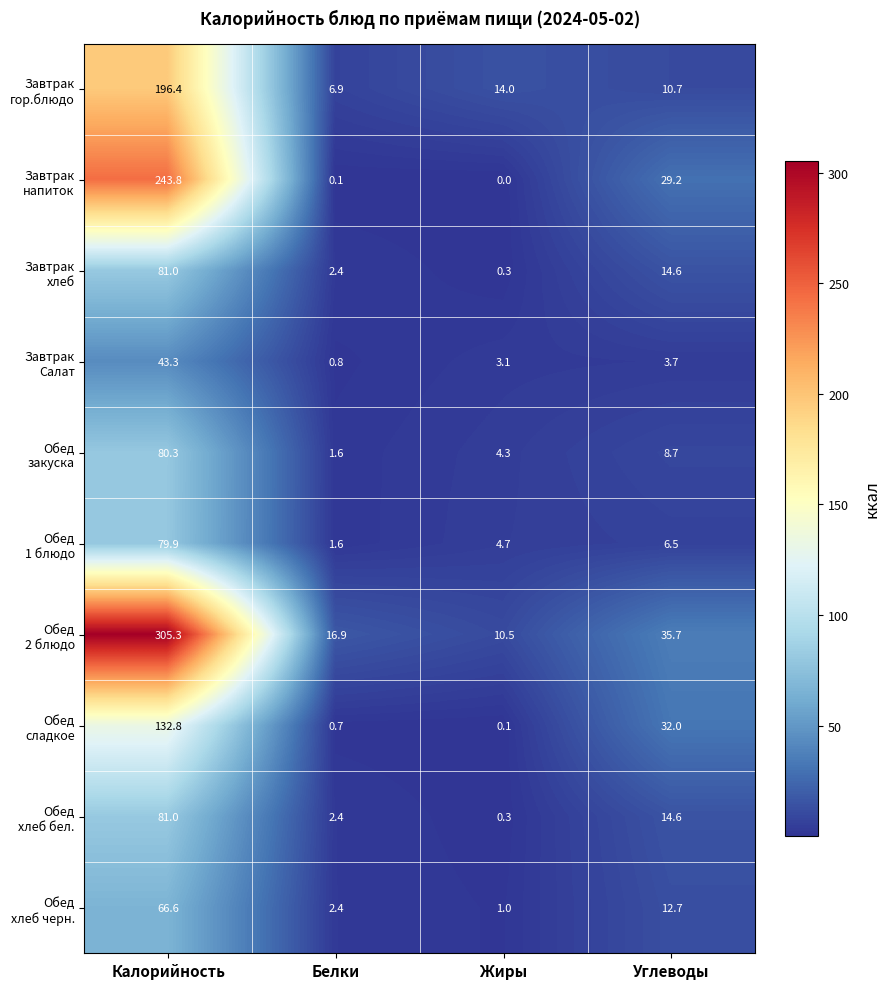

At which category is the sum across all series the highest?

Калорийность